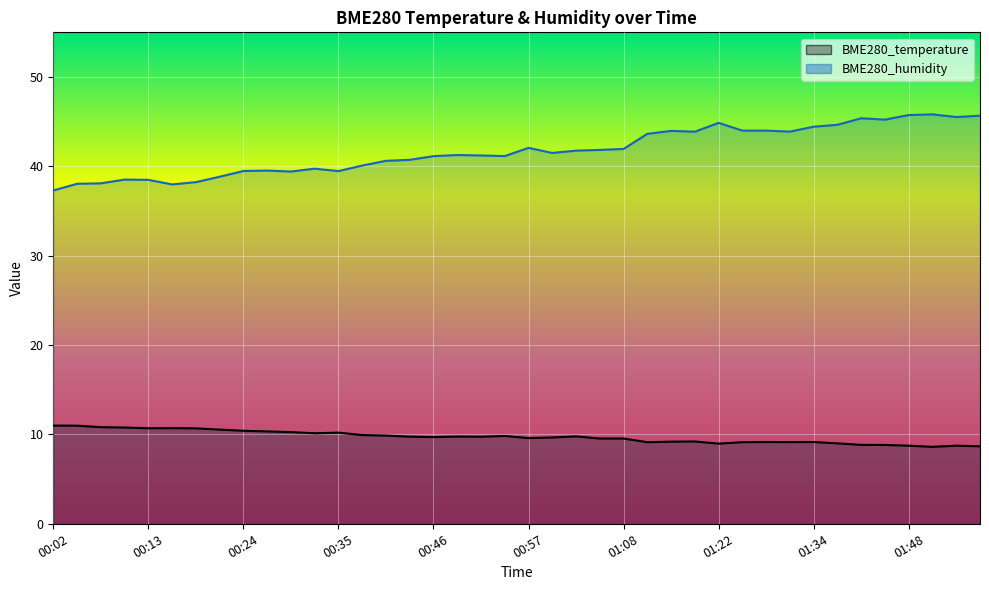

What is the label of the 38th point from the left?

01:51